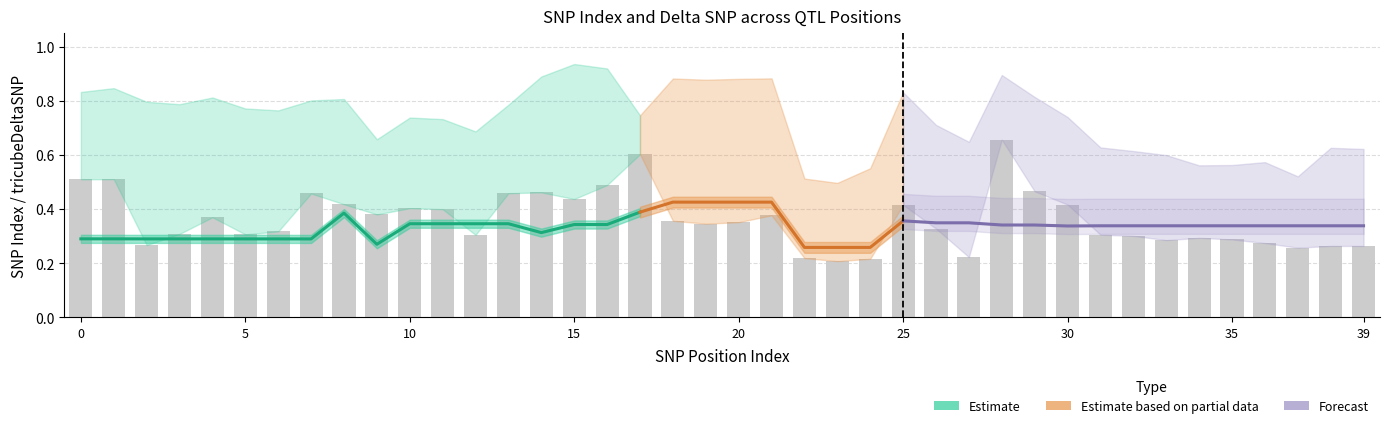

At how many categories does at least one series exceed 0?

40